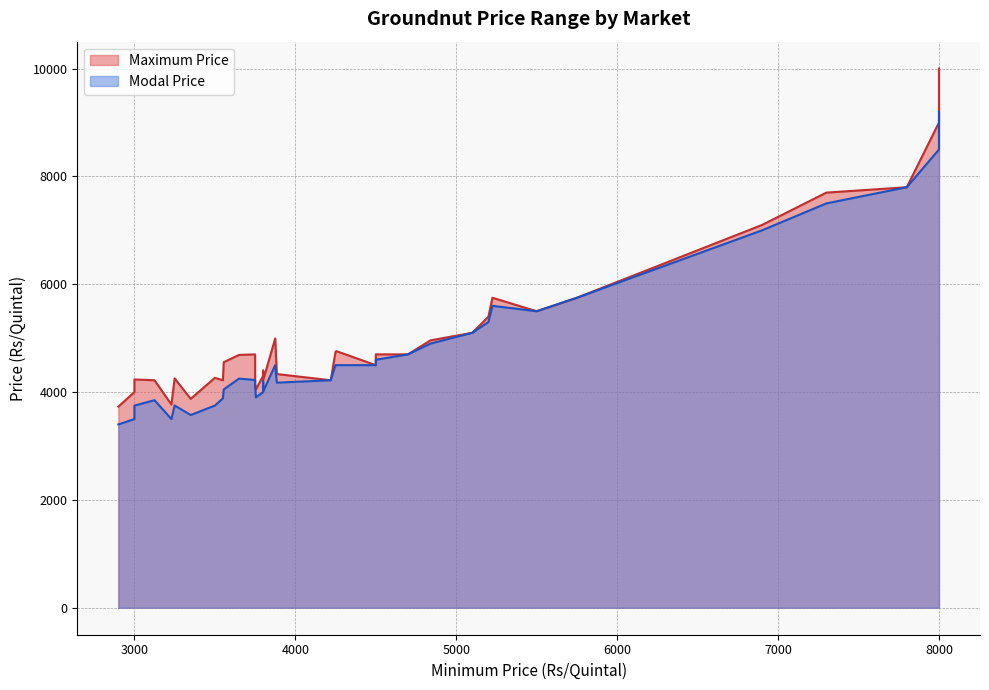

True or false: Modal Price has a value of 1912 at 3.

False